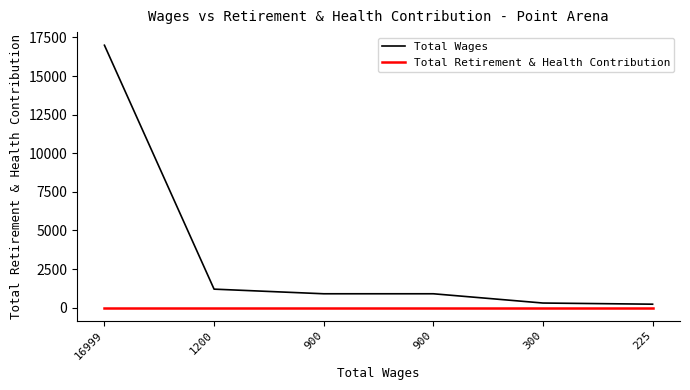

Which series has the largest total across all categories?

Total Wages